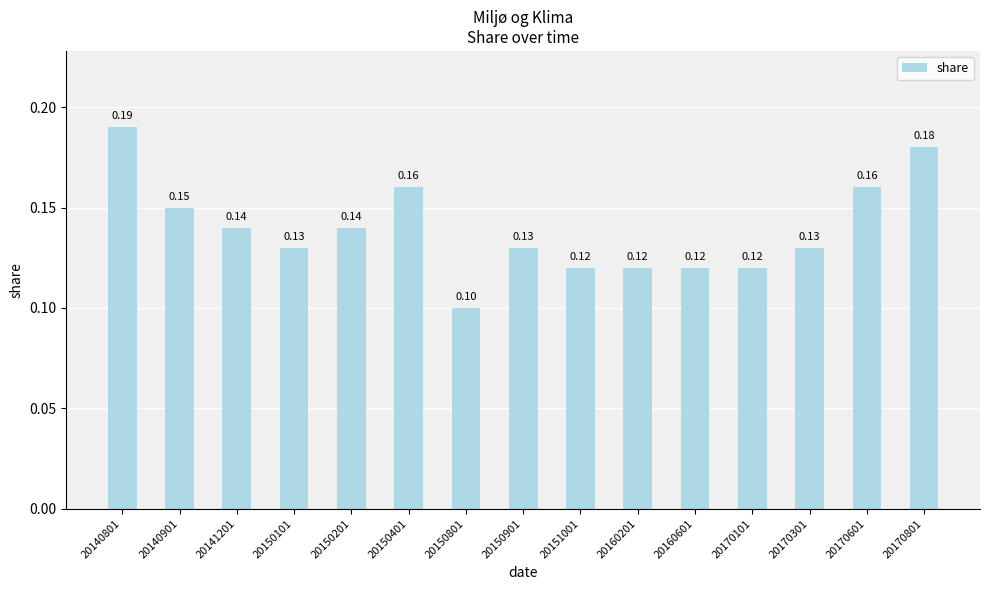

Between 20140901 and 20151001, which is larger?

20140901